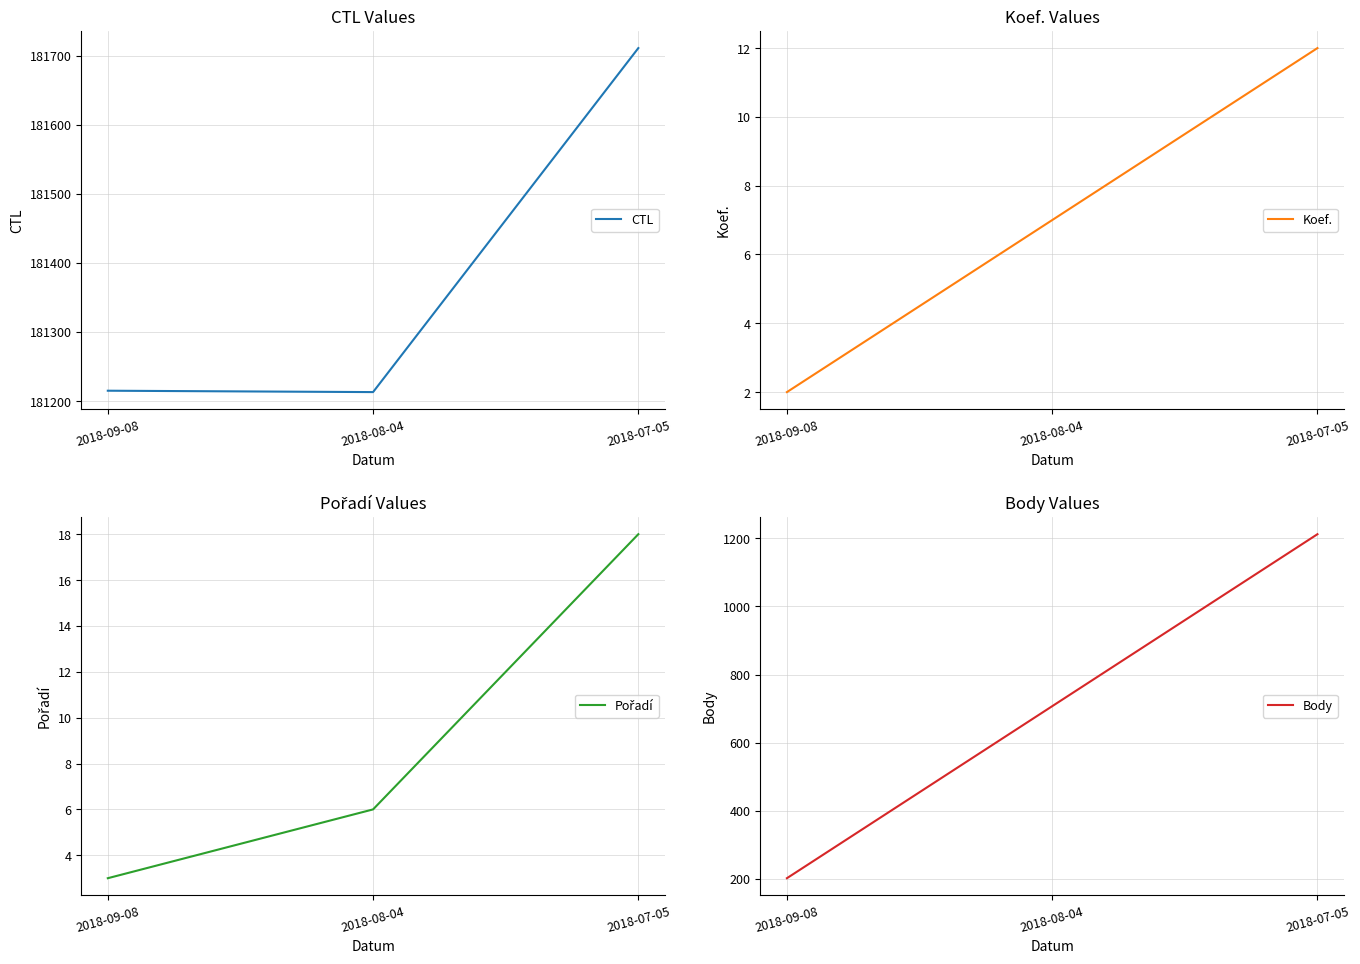

Does the chart have visible grid lines?

Yes